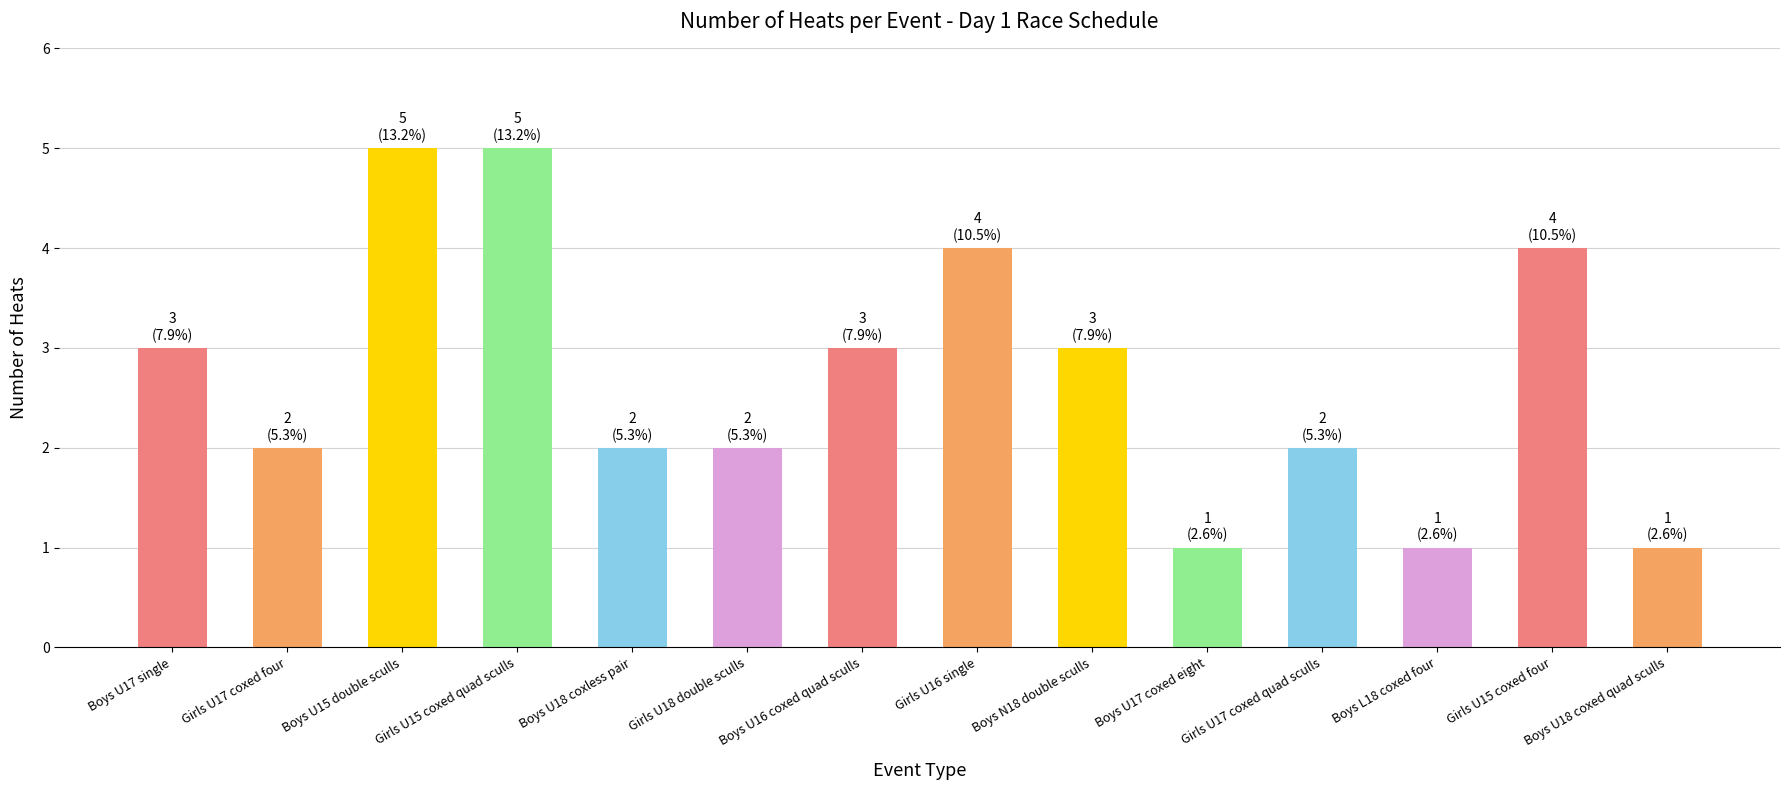

What is the greatest value displayed?

5